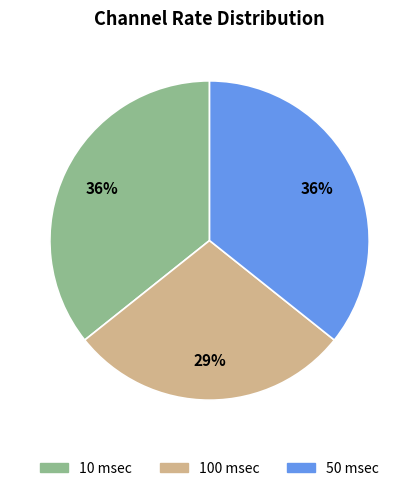

To the nearest percent, what is the average slice percentage?

33%